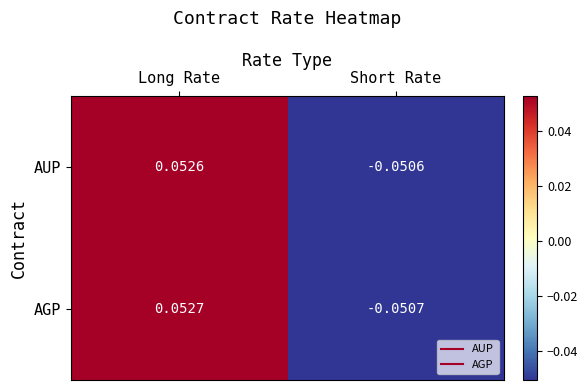

At which label does AUP reach its minimum?

Short Rate